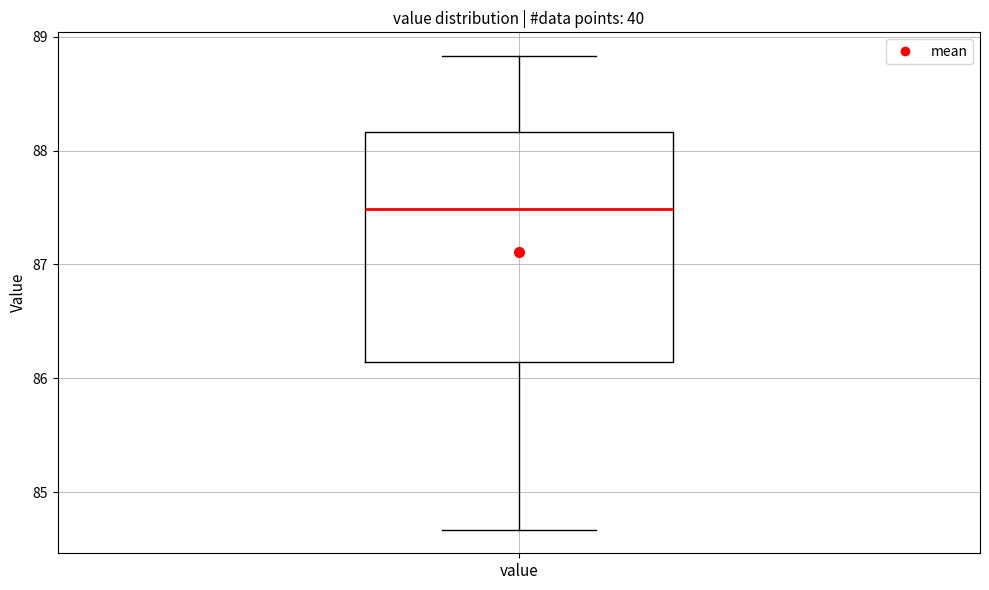

Read this box plot against the y-axis: the position of the median line, the range covered by the box, and the ends of both whiskers. The values are not printed on the chart, so give them approximately, as read against the axis.

median 87.5, box 86.1 to 88.2, whiskers 84.7 to 88.8